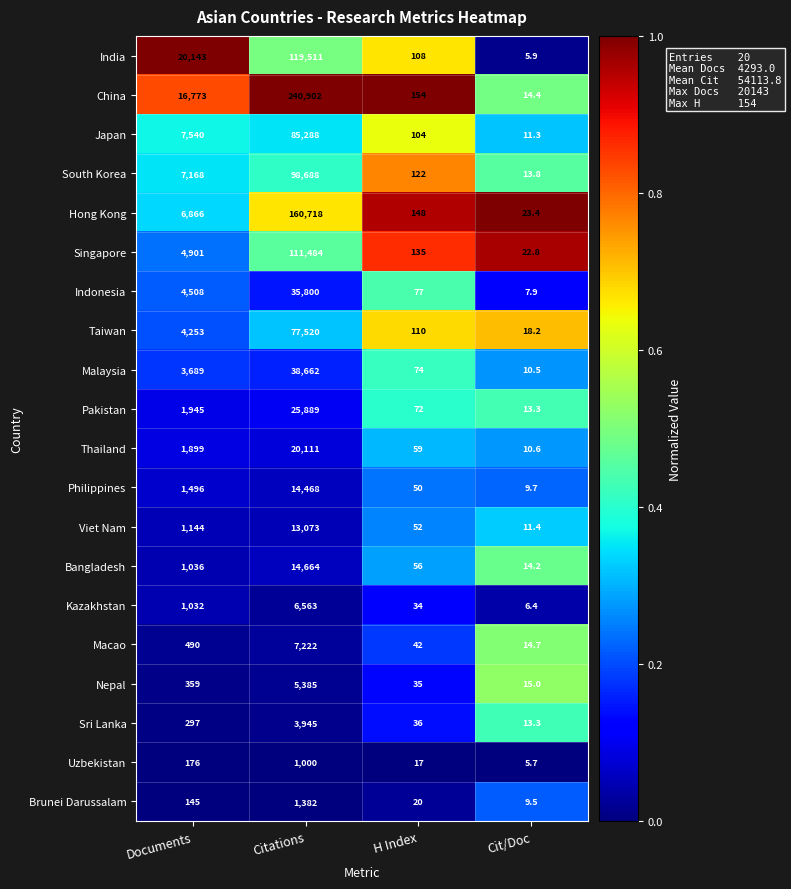

What is the sum of all Nepal values?

5794.0